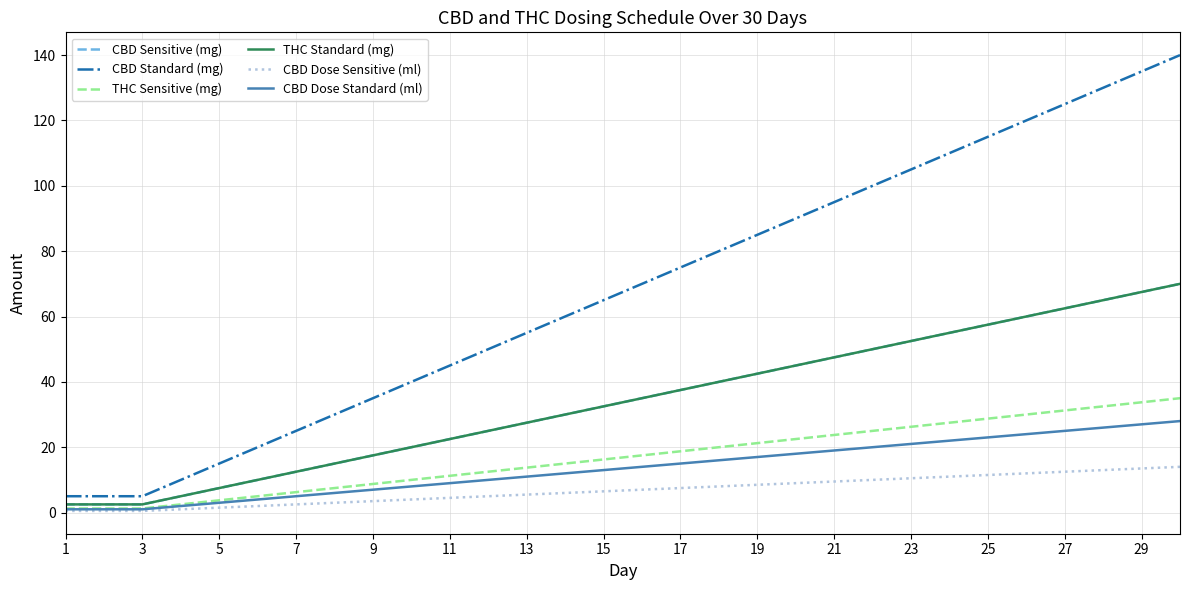

True or false: CBD Dose Standard (ml) has more than 0 interior local peaks.

False